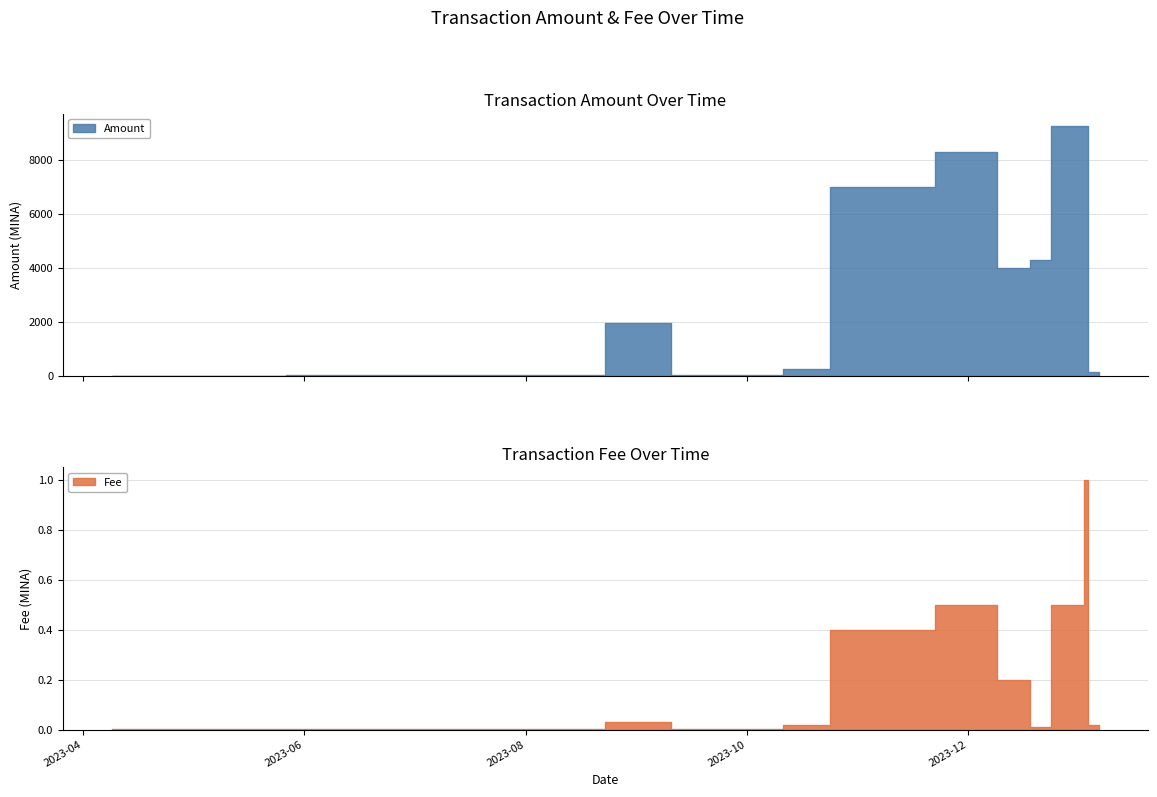

Where does the Amount series first go above 8?

2023-06-22